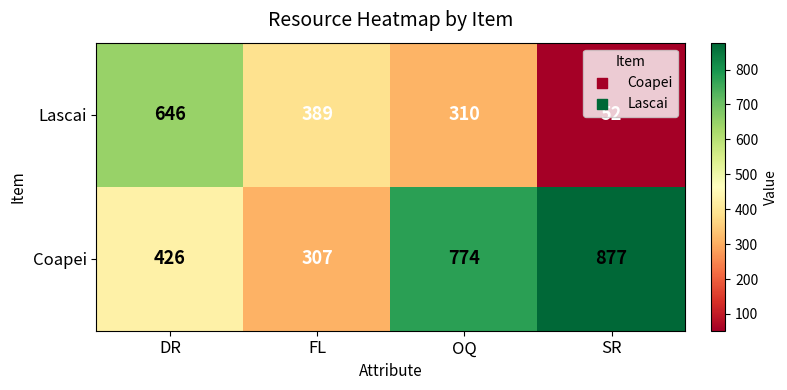

Which series has the largest total across all categories?

Coapei